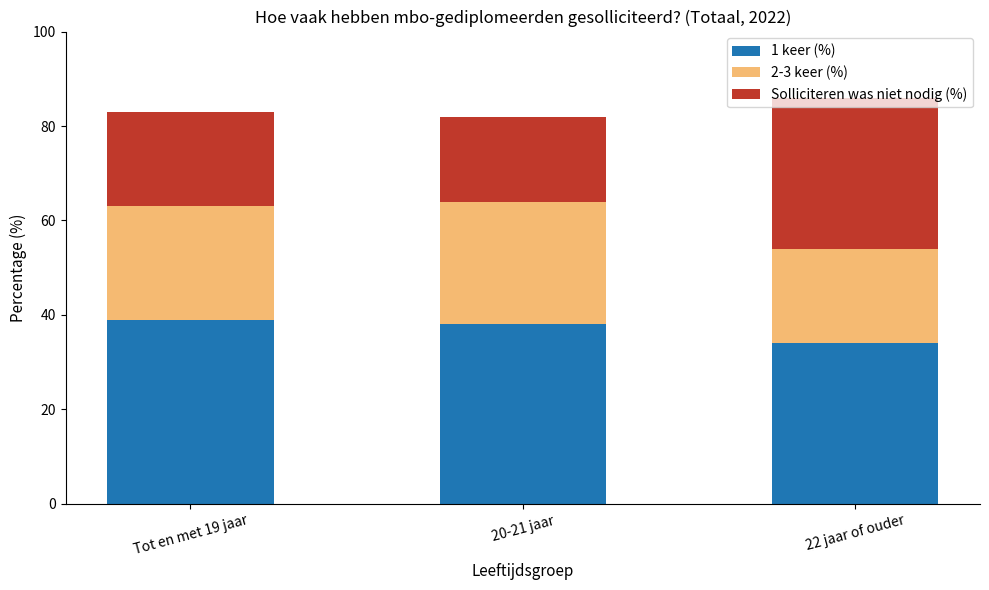

How many series are shown in this chart?

3